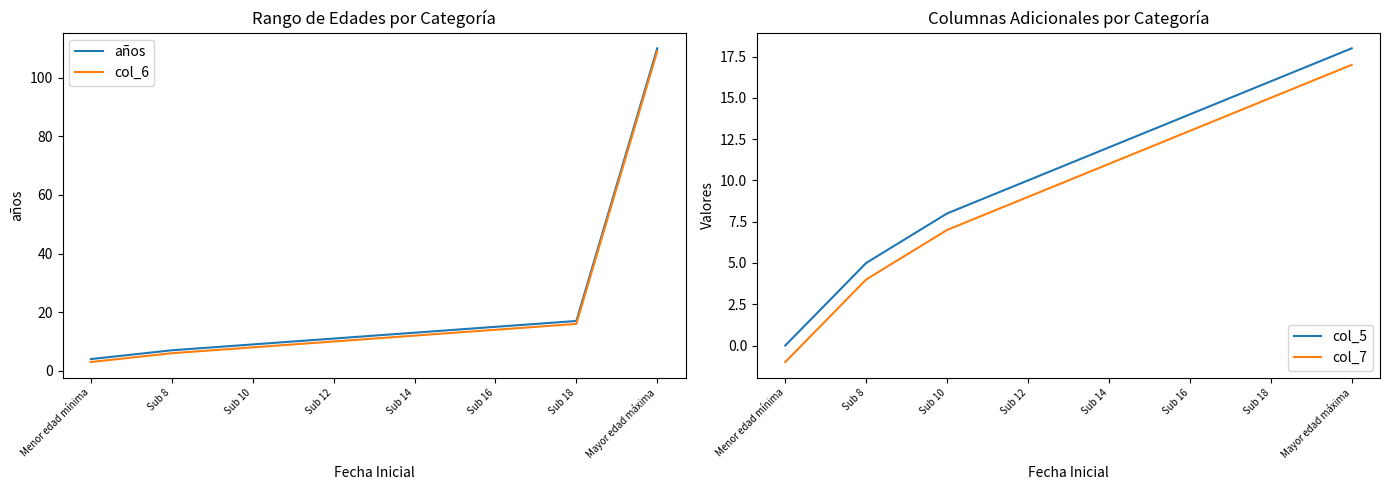

Where does the col_5 series first go above 12?

Sub 16